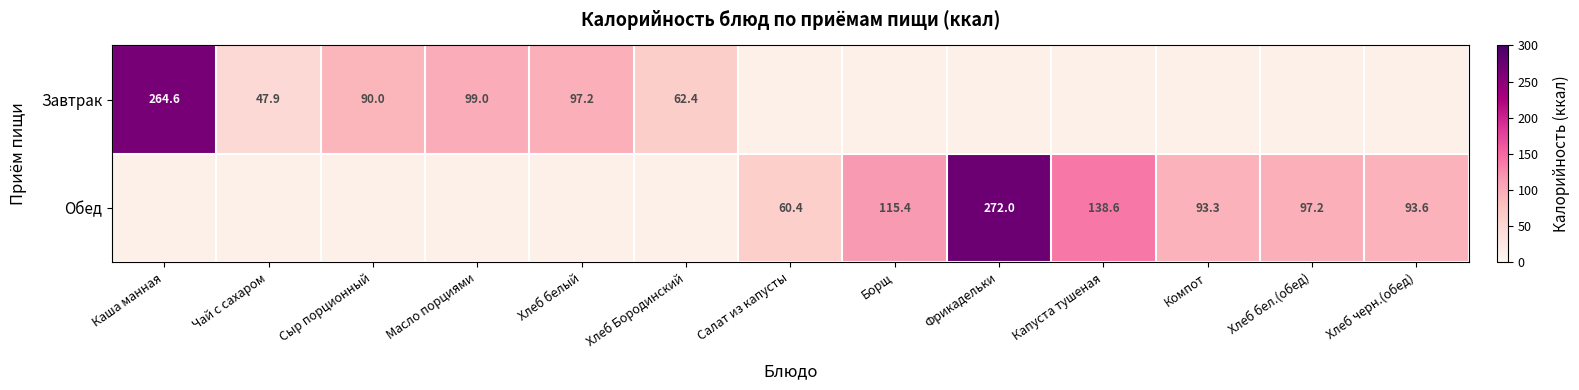

List the labels in order of Завтрак value, smallest first.

Чай с сахаром, Хлеб Бородинский, Сыр порционный, Хлеб белый, Масло порциями, Каша манная, Салат из капусты, Борщ, Фрикадельки, Капуста тушеная, Компот, Хлеб бел.(обед), Хлеб черн.(обед)